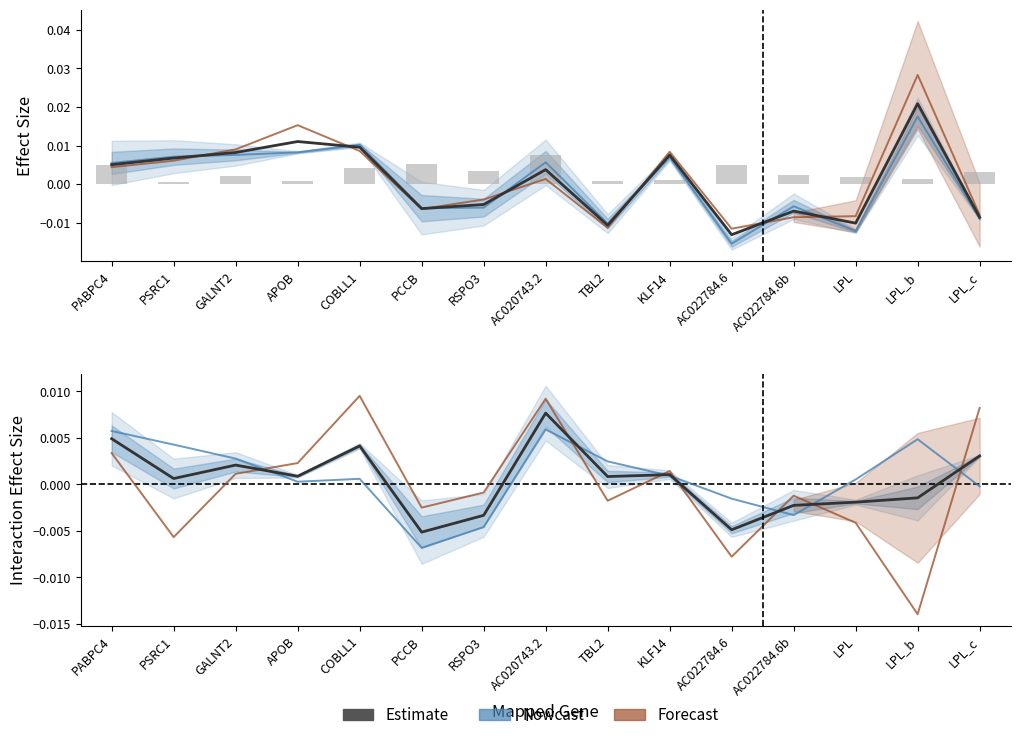

How many groups of bars are there?

15